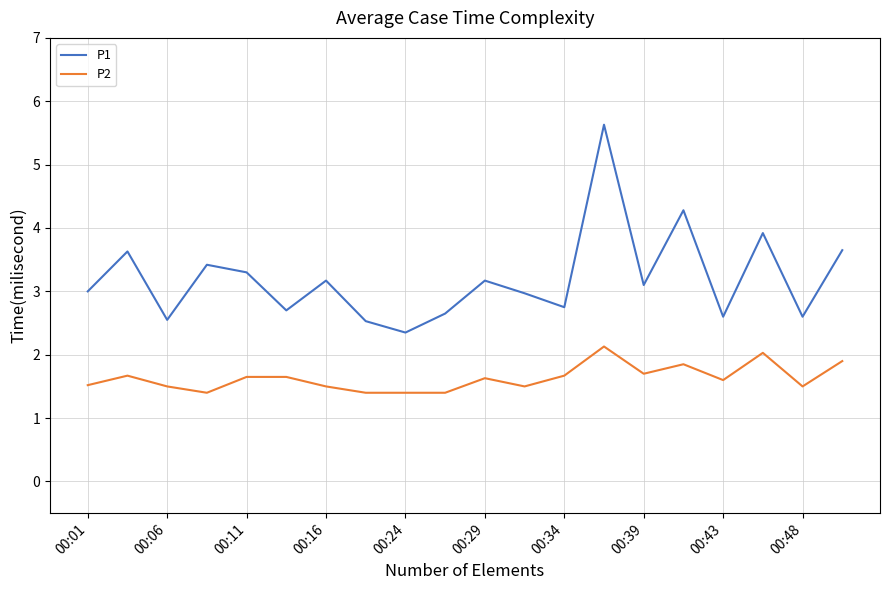

How many lines are shown in the chart?

2